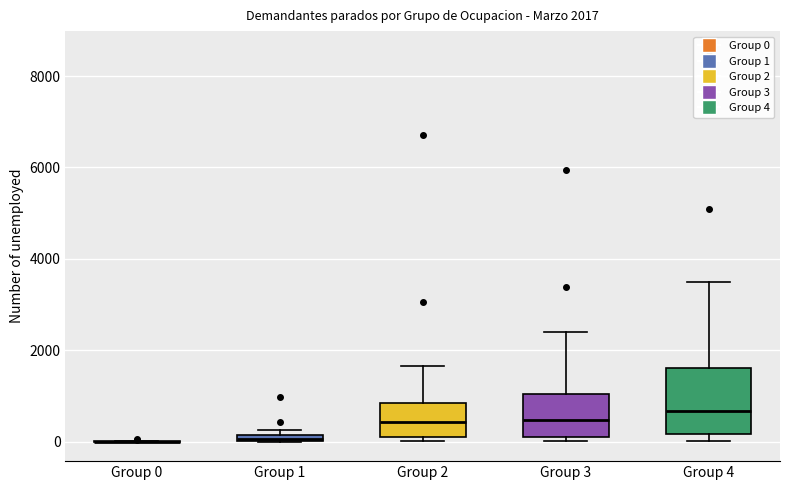

Which box is the tallest, from its lower edge to its upper edge?

Group 4